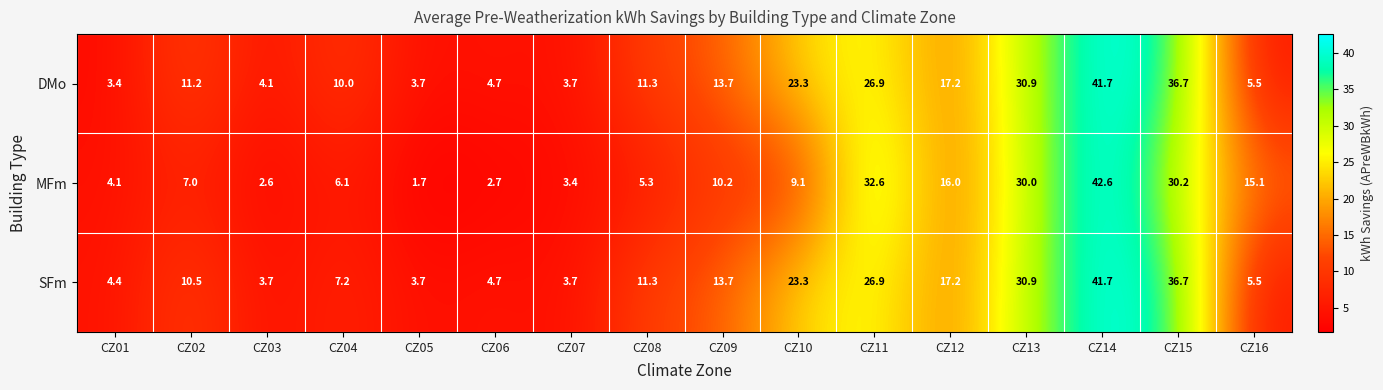

Rank the series at CZ02 from highest to lowest value.

DMo, SFm, MFm